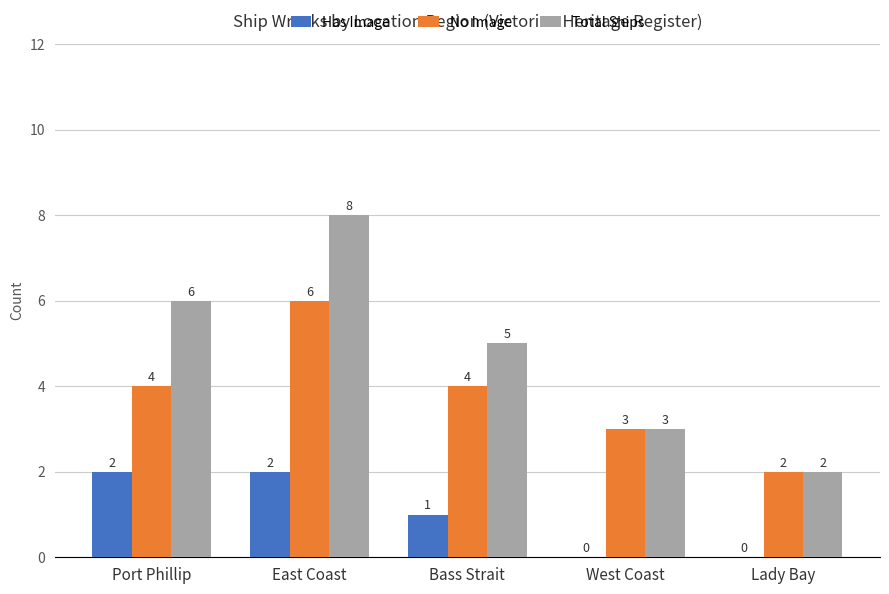

Between East Coast and Lady Bay, which series saw the biggest shift?

Total Ships